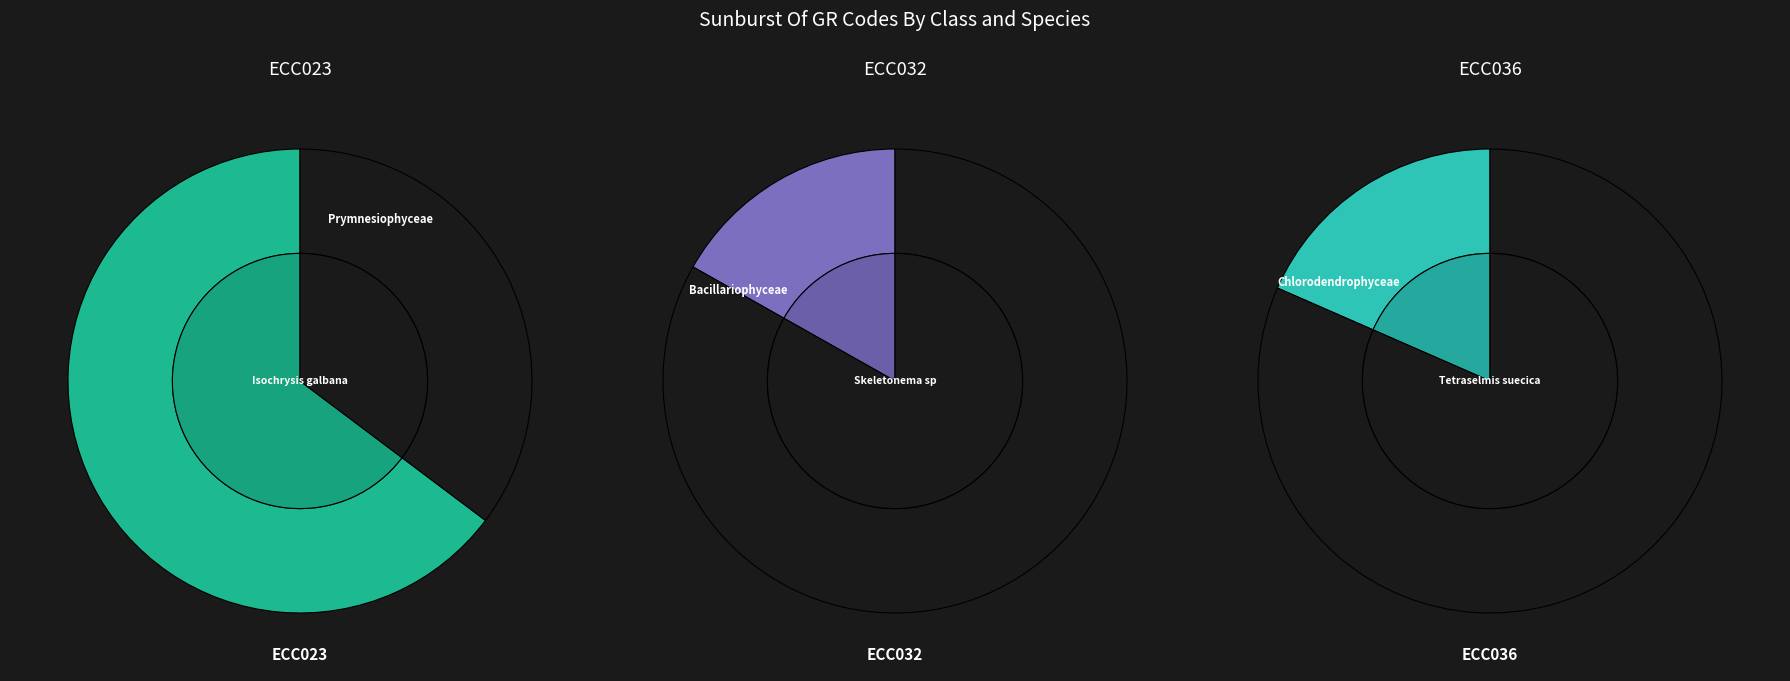

To the nearest percent, what is the combined percentage of ECC036 and ECC023?

83%